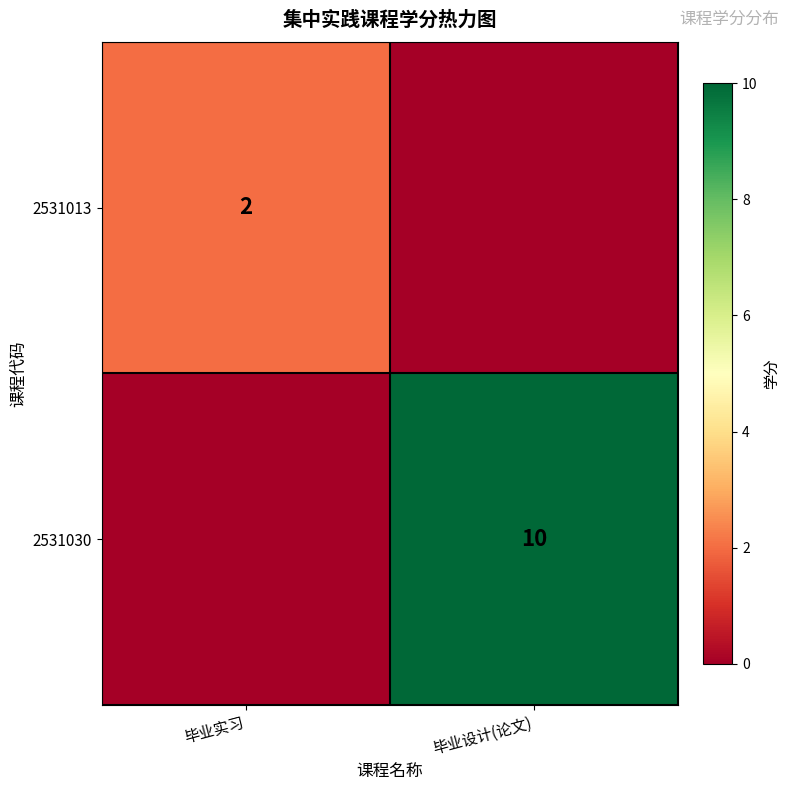

Is it true that 2531013 equals 2 at 毕业实习?

True